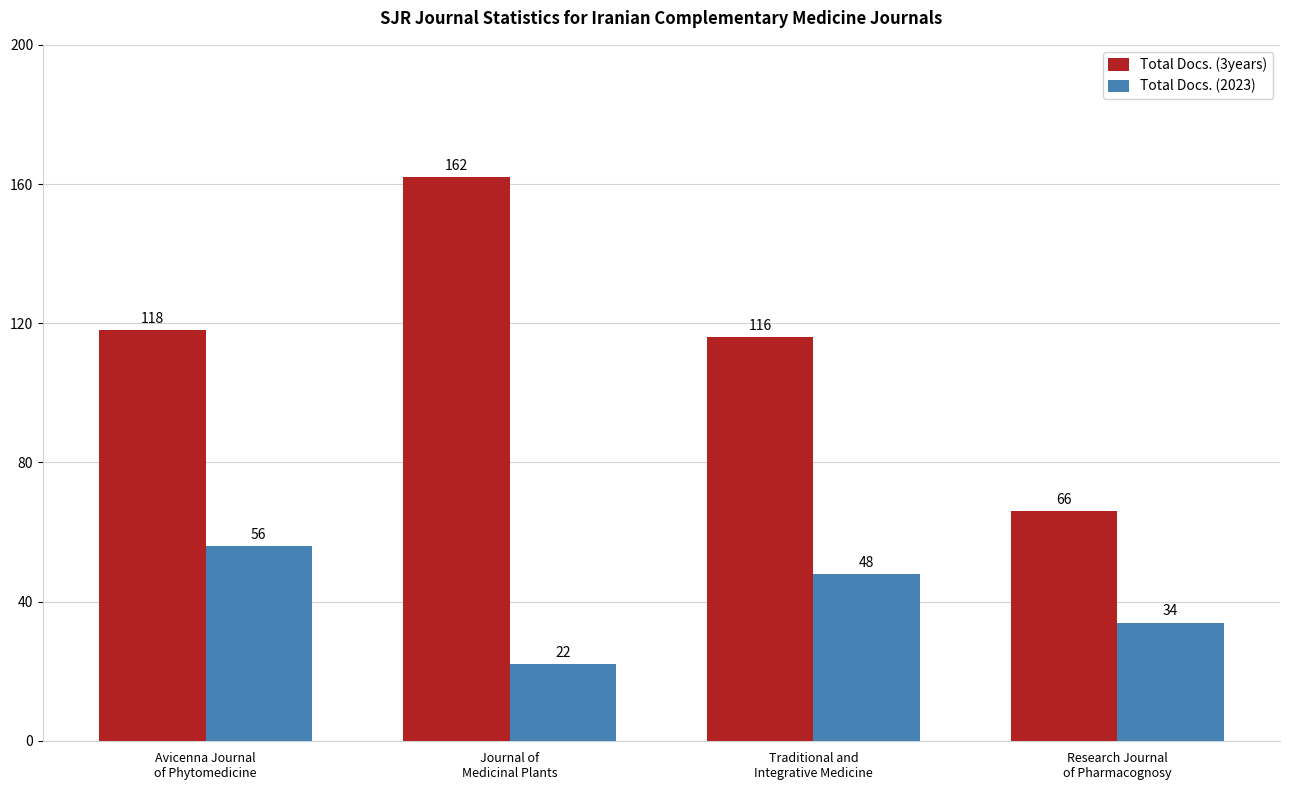

What position from the left is Journal of
Medicinal Plants?

2